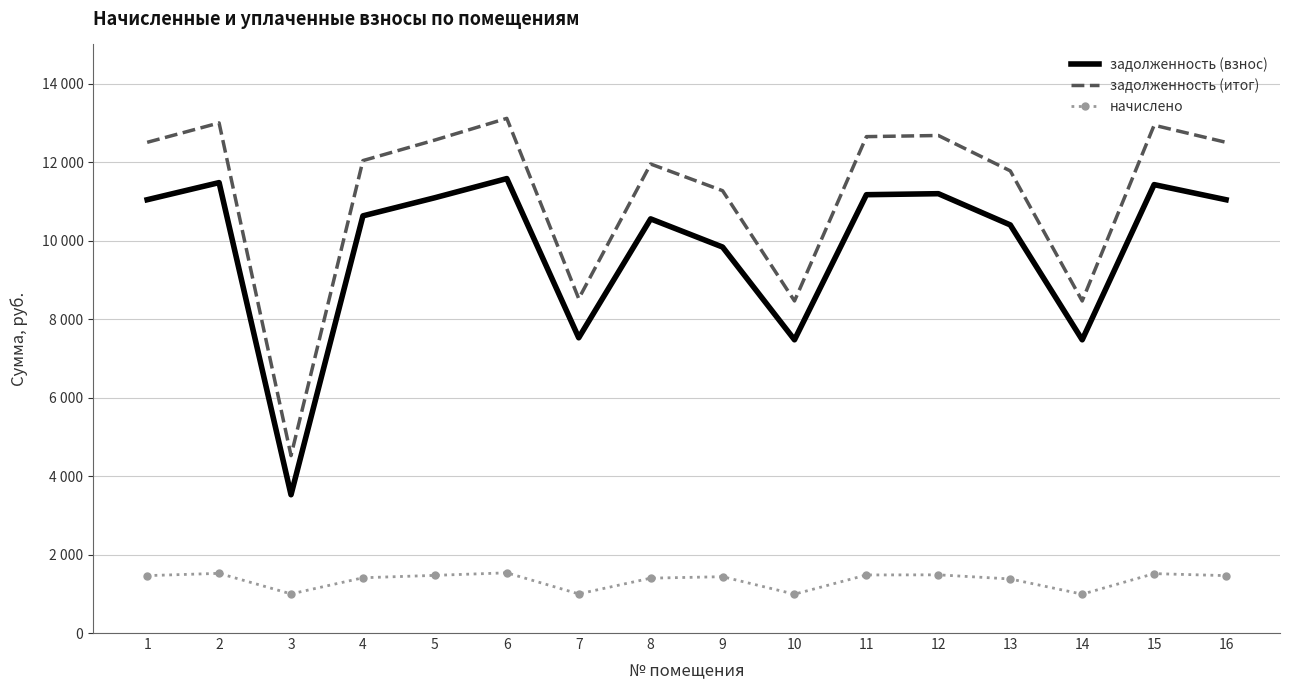

What are all the series names shown in the legend?

задолженность (взнос), задолженность (итог), начислено